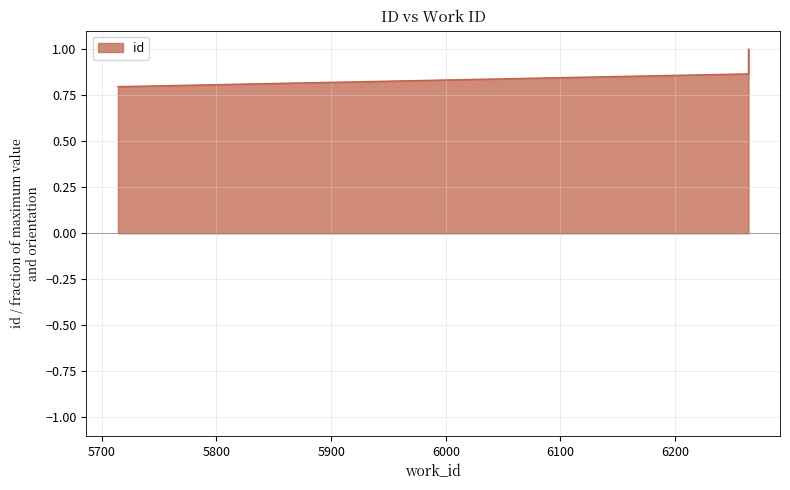

What is the maximum value shown in the chart?

1.0